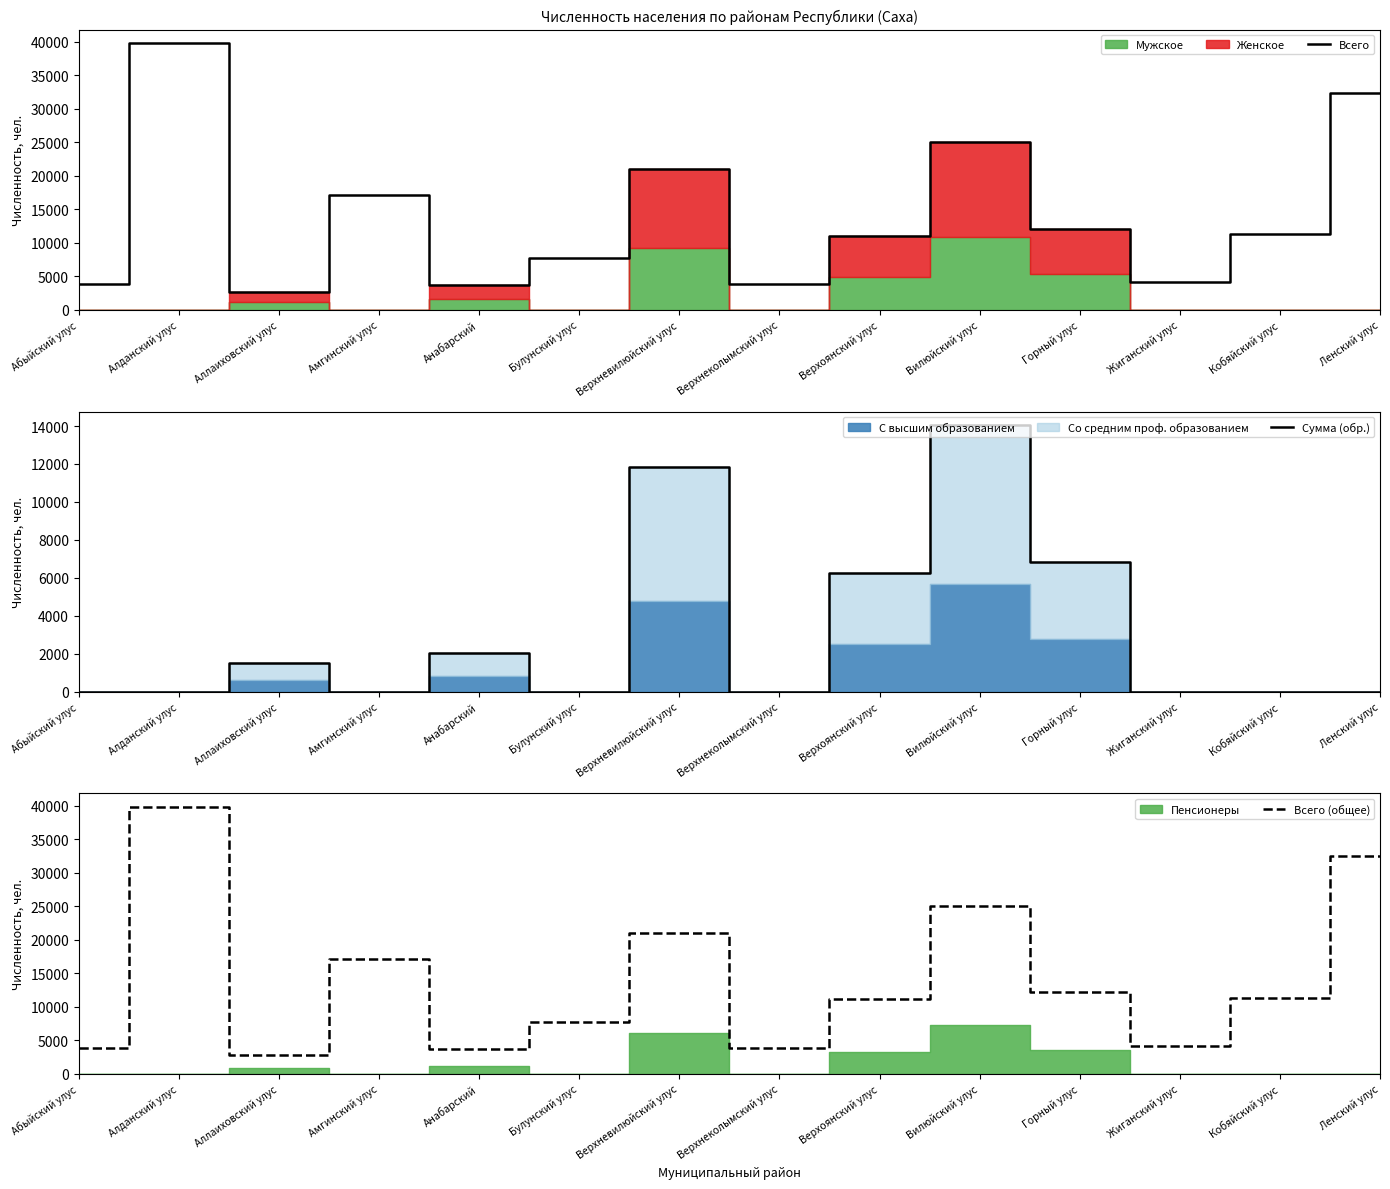

Which category has the highest value in the Всего series?

Алданский улус